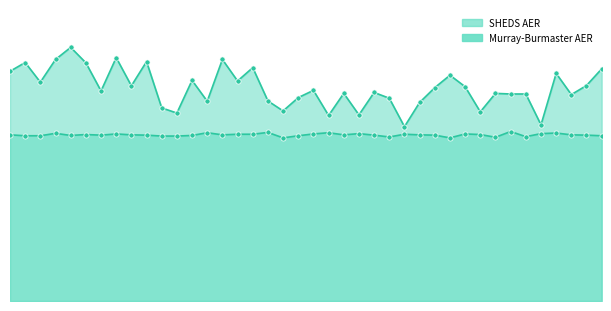

Which series reaches the minimum Y coordinate?

Murray-Burmaster AER